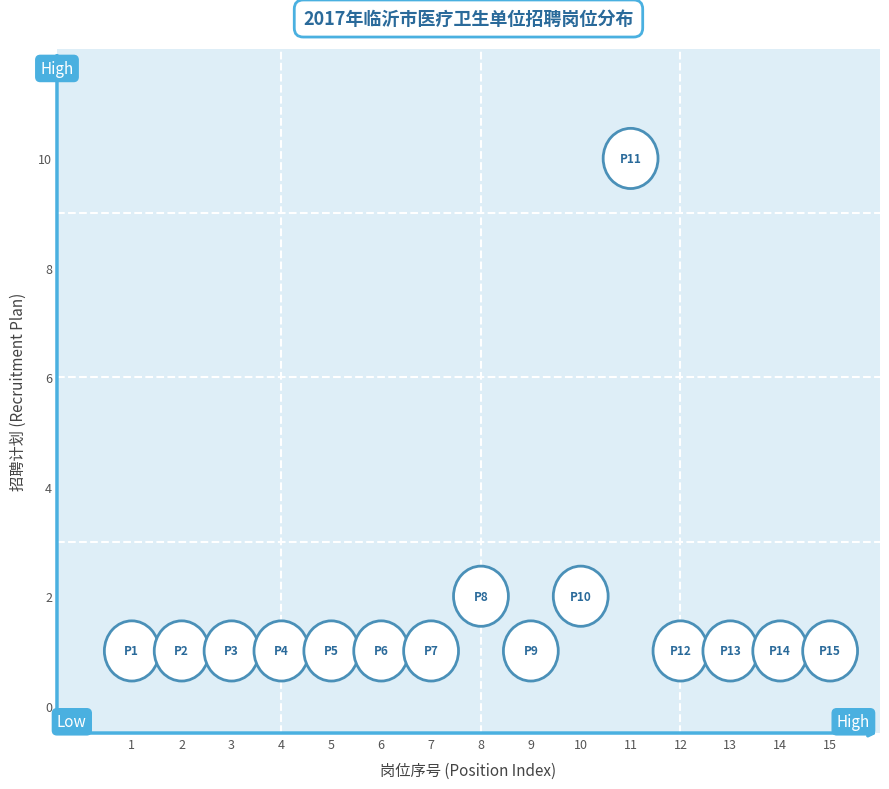

What is the range of X values (max minus min)?

14